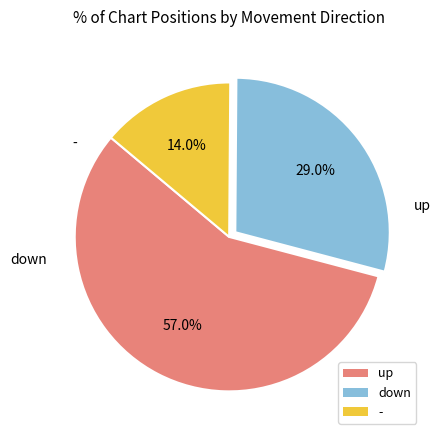

Is it true that - is 14% of the pie?

True